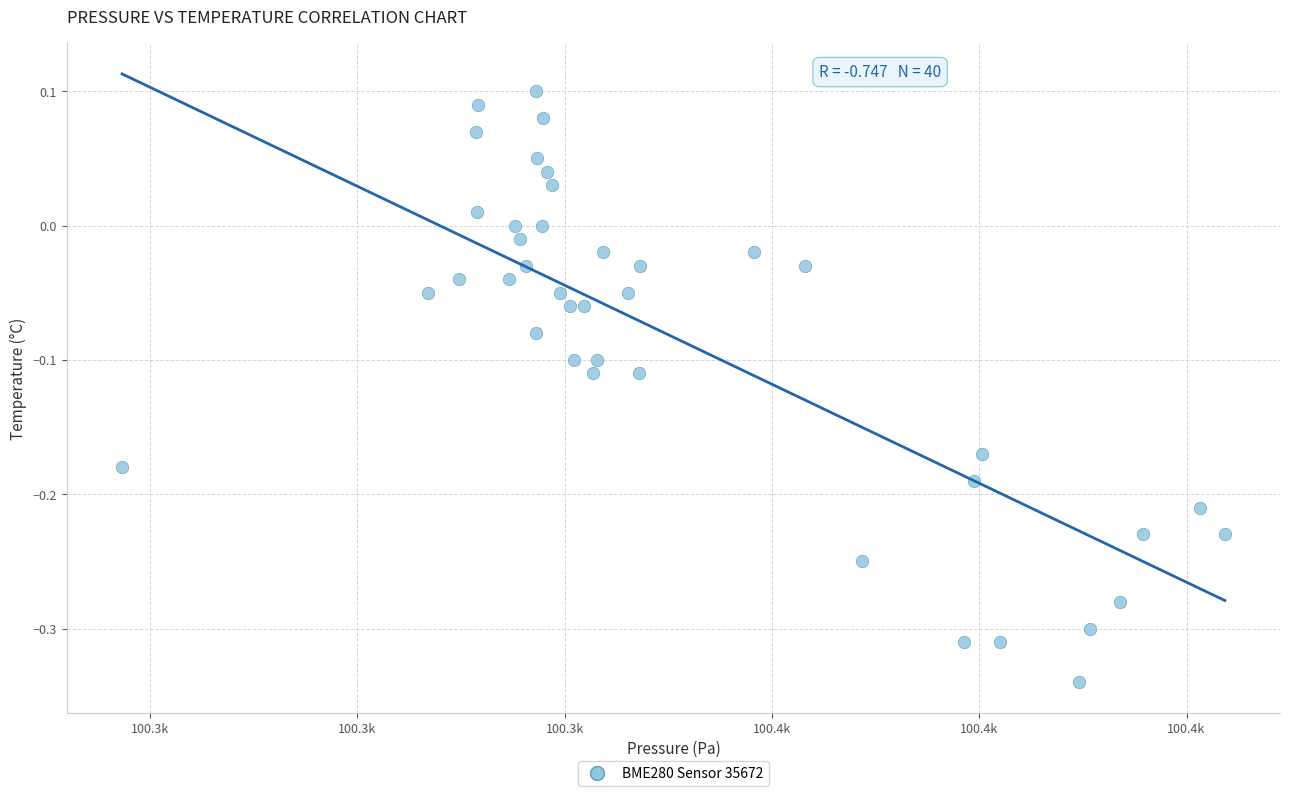

What is the range of X values (max minus min)?

106.4